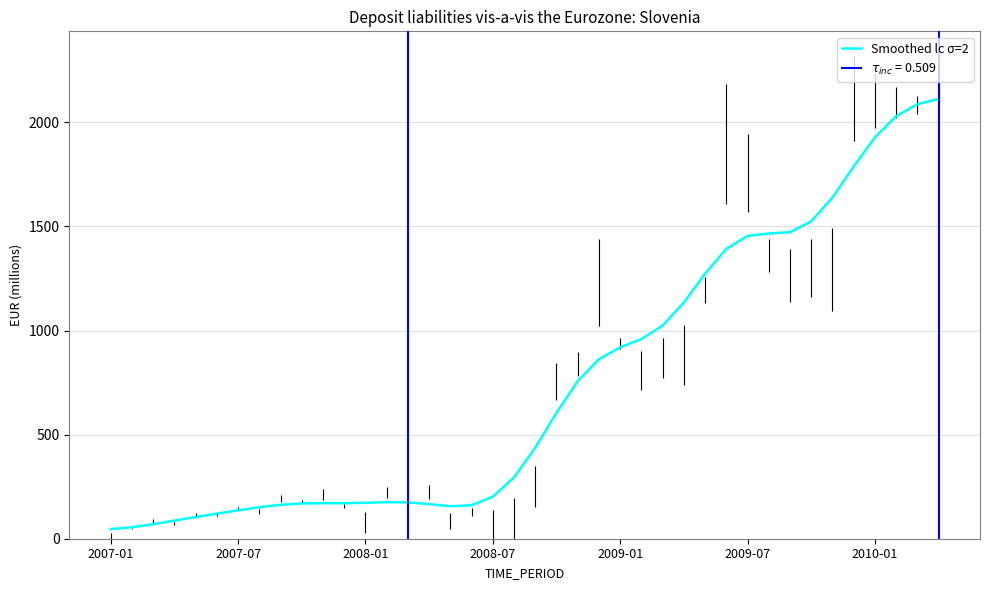

How many lines are shown in the chart?

1